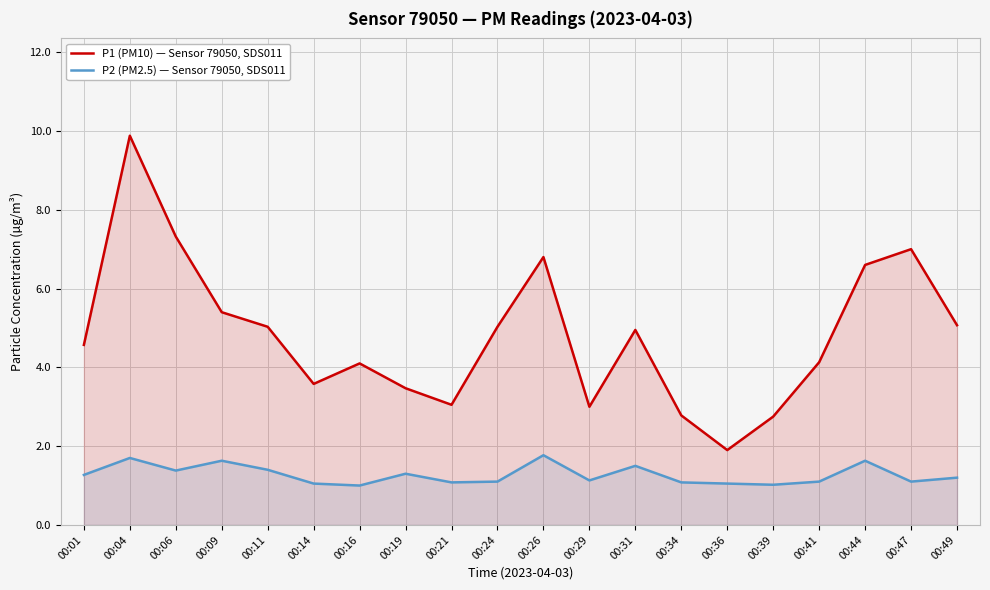

Rank the series by their average value, from lowest to highest.

P2 (PM2.5) — Sensor 79050, SDS011, P1 (PM10) — Sensor 79050, SDS011